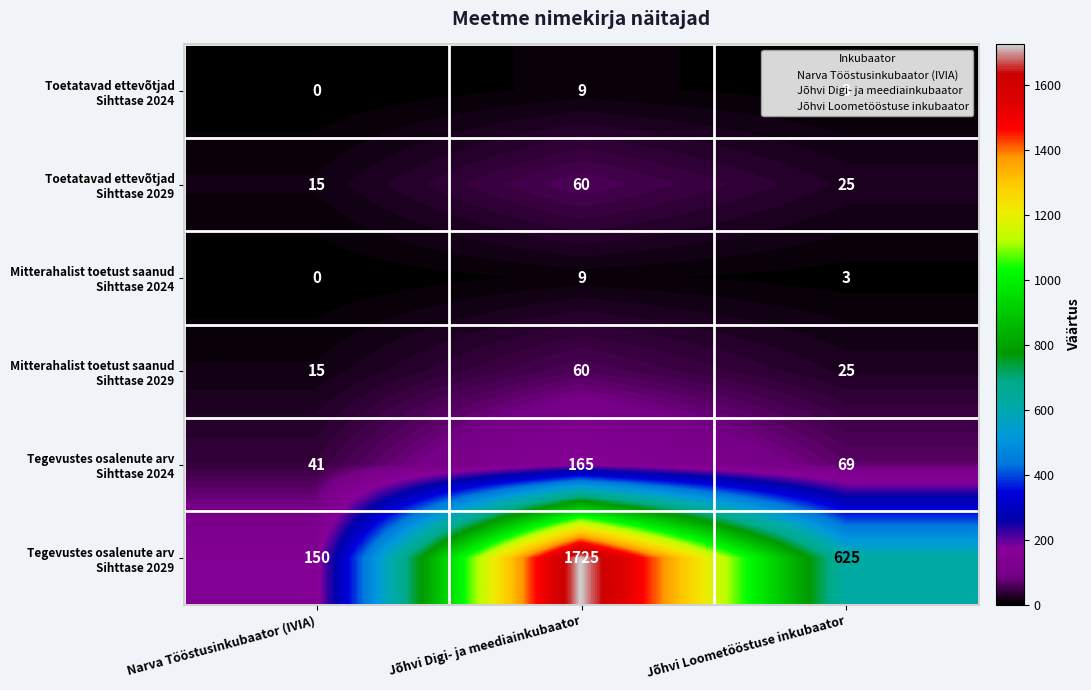

At which category is the sum across all series the highest?

Jõhvi Digi- ja meediainkubaator